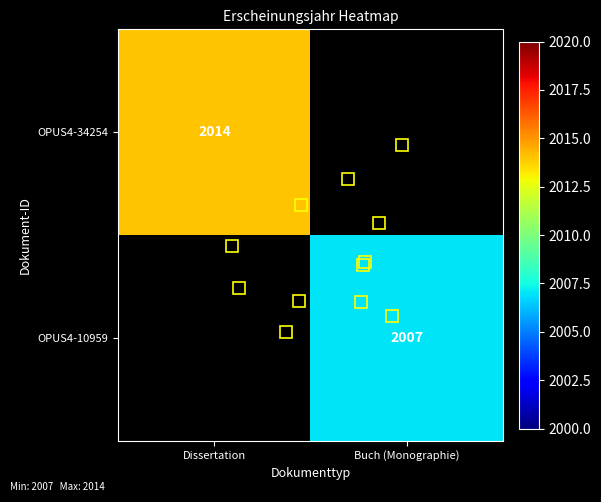

Is the value of OPUS4-34254 at Dissertation greater than the value of OPUS4-10959 at Buch (Monographie)?

Yes